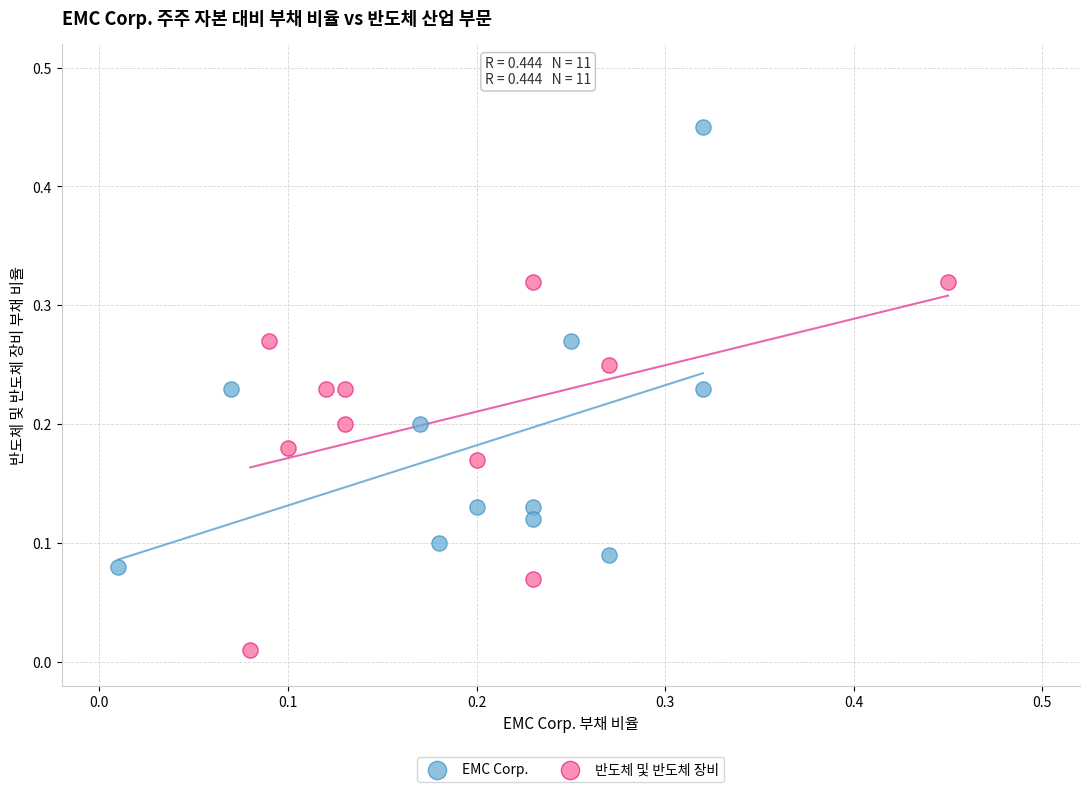

Which series reaches the minimum Y coordinate?

반도체 및 반도체 장비